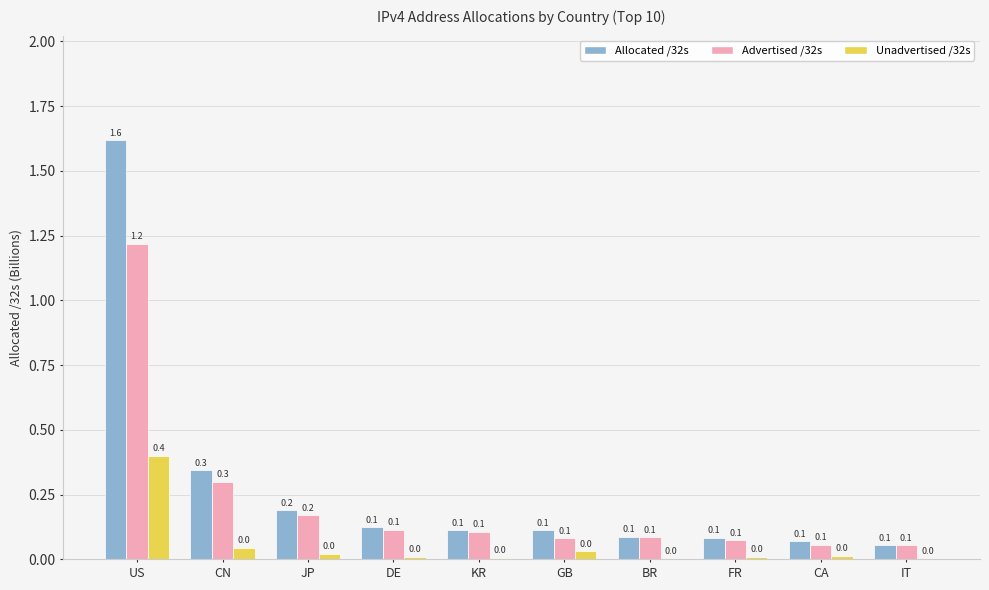

True or false: Unadvertised /32s has a value of 0.0 at BR.

True